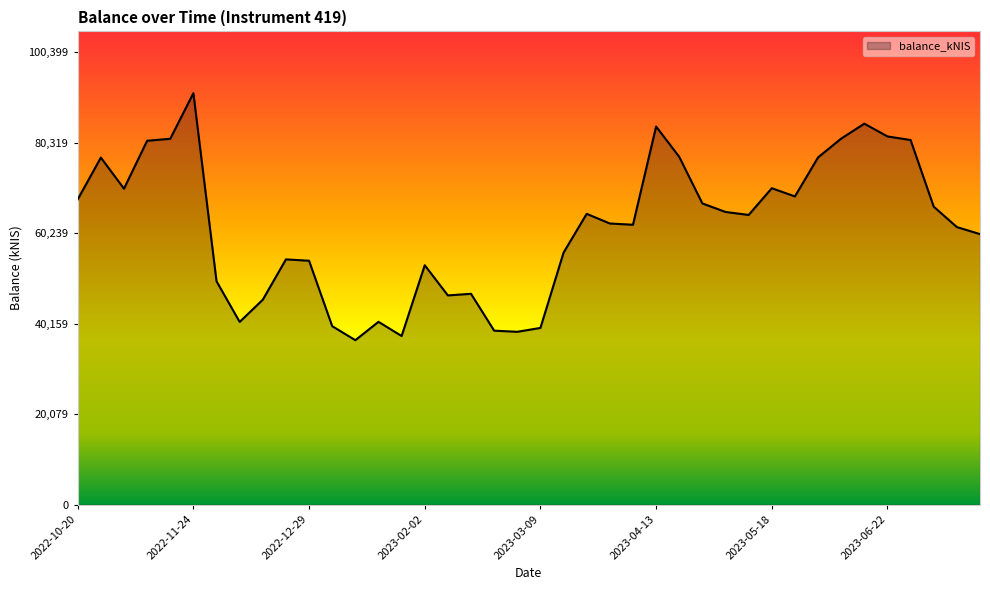

How many values exceed 64255?

20